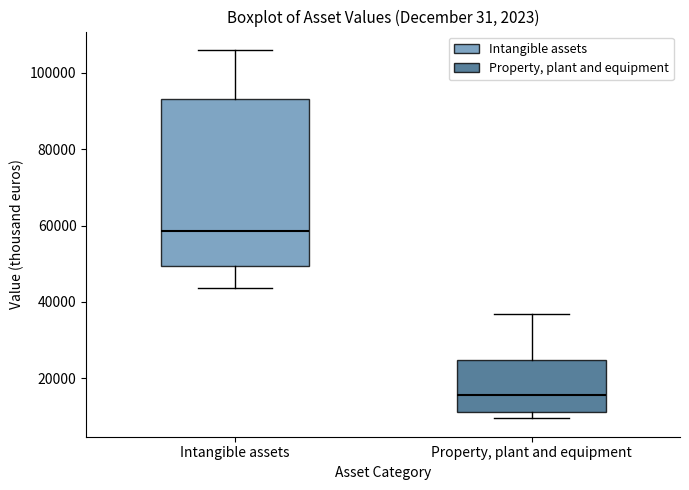

Where does the upper whisker of the box for Intangible assets end on the y-axis? The values are not printed on the chart, so give them approximately, as read against the axis.

106000